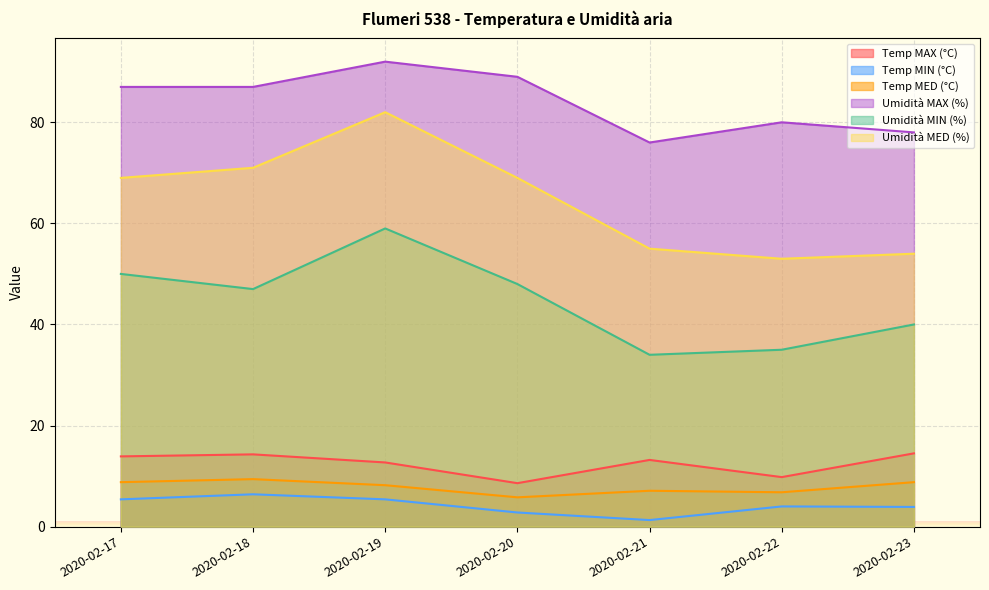

What is the sum of all Temp MED (°C) values?

54.9